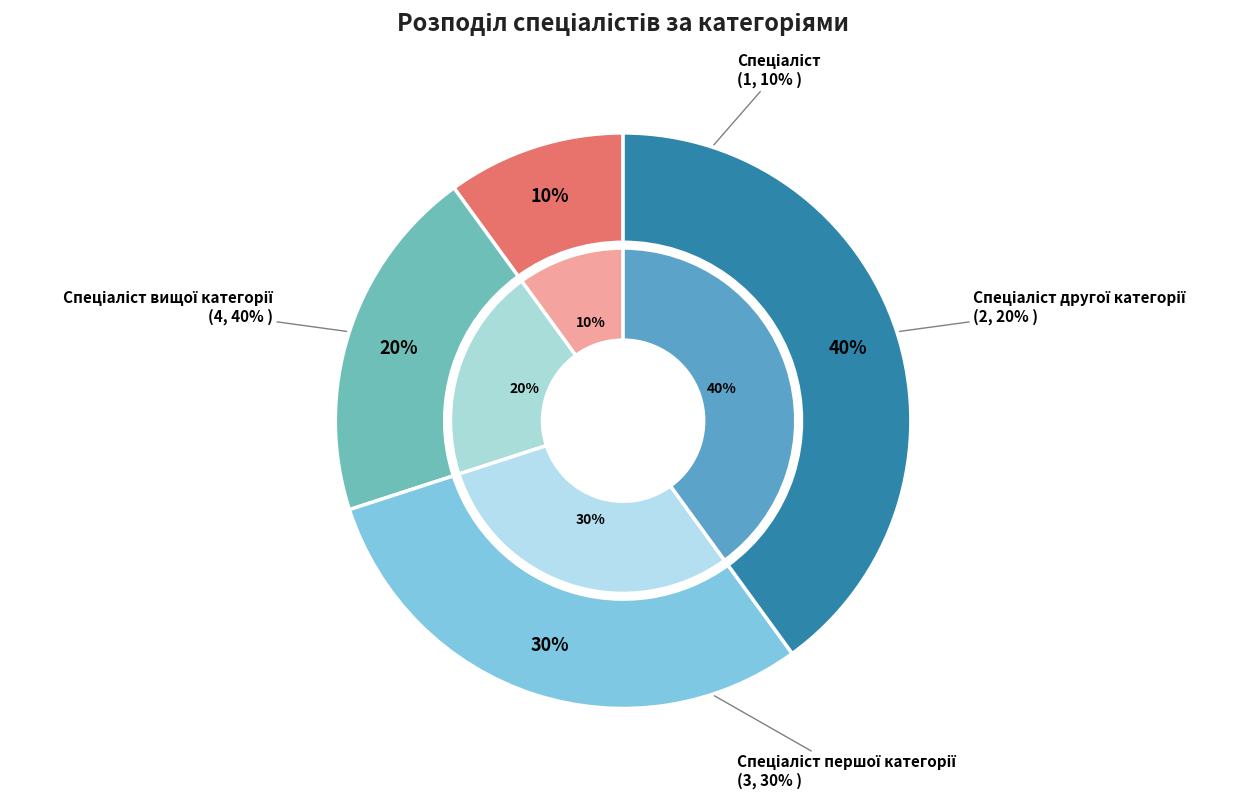

To the nearest percent, what is the combined percentage of Спеціаліст першої категорії and Спеціаліст?

40%